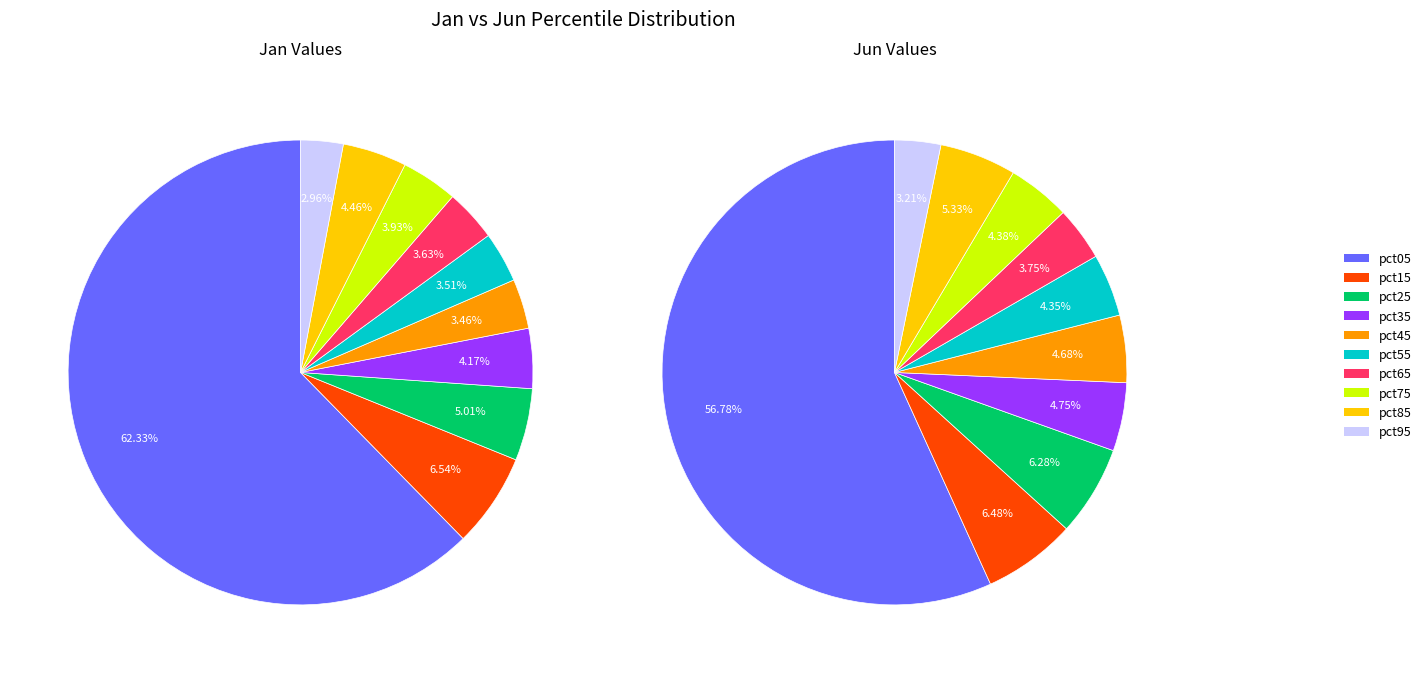

What percentage do 2 and jun_values together represent?

11.6%